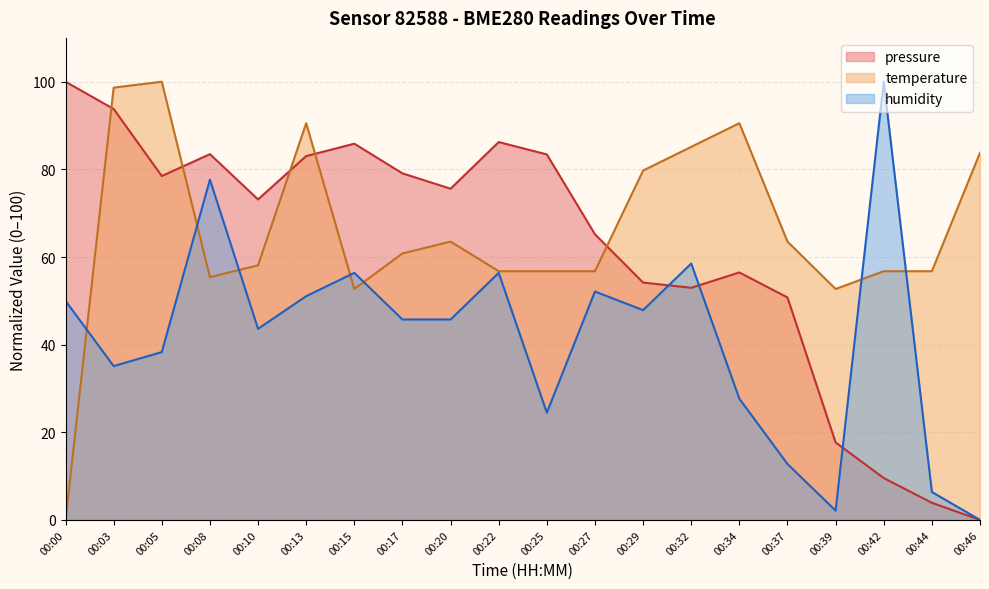

The humidity series shows 6.4 at 00:44. True or false?

True